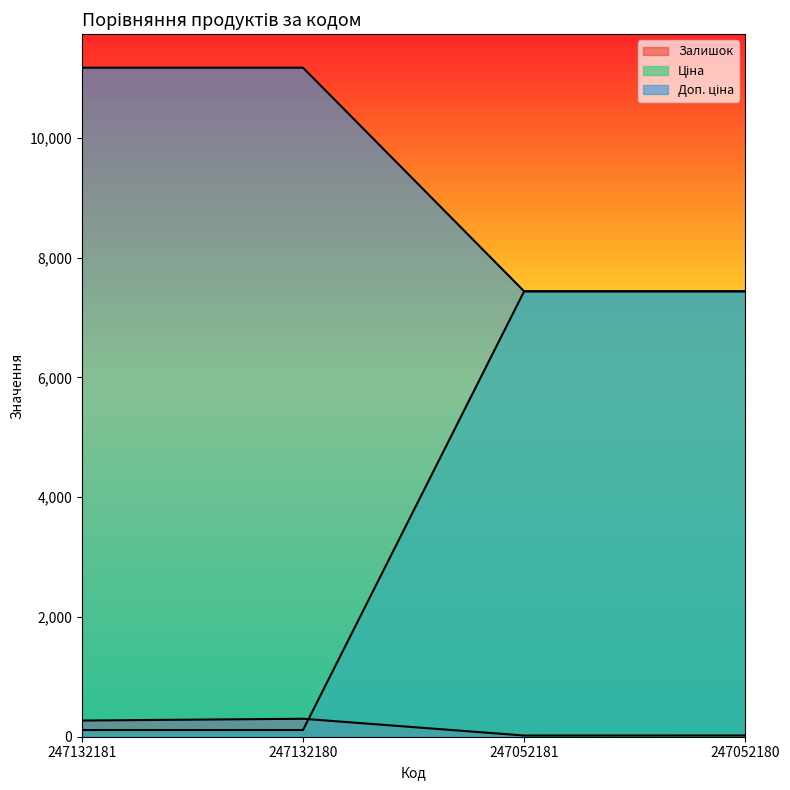

Which category has the highest value in the Доп. ціна series?

247052181